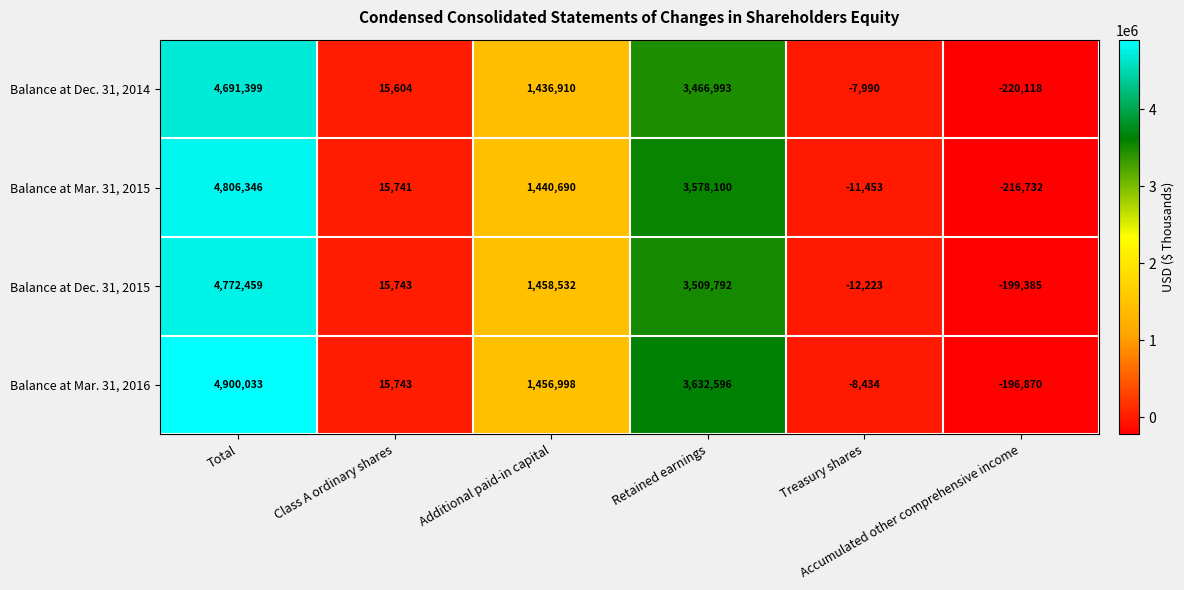

Which series has the largest range (max minus min)?

Balance at Mar. 31, 2016